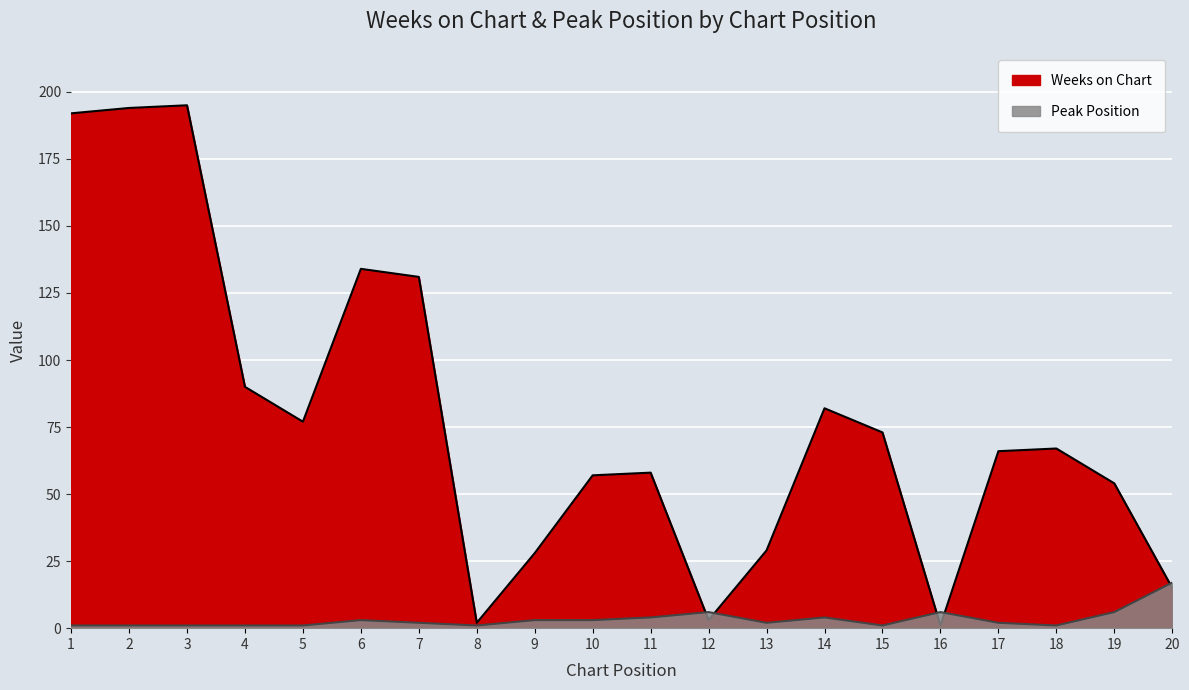

Between 8 and 18, which series saw the biggest shift?

Weeks on Chart